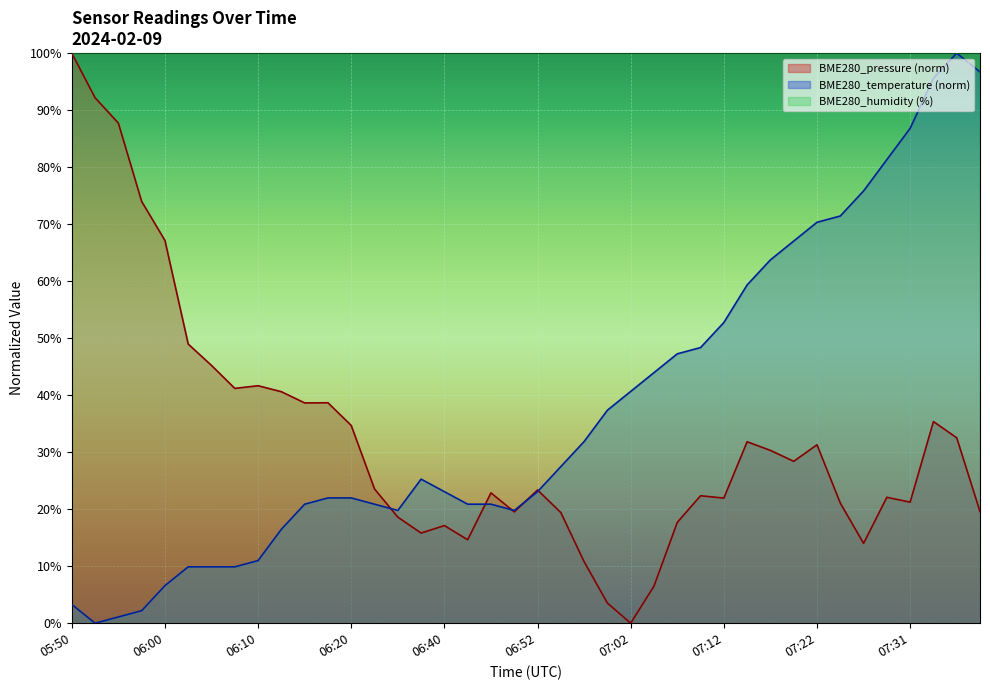

How many intersections are there between BME280_temperature and BME280_pressure?

5